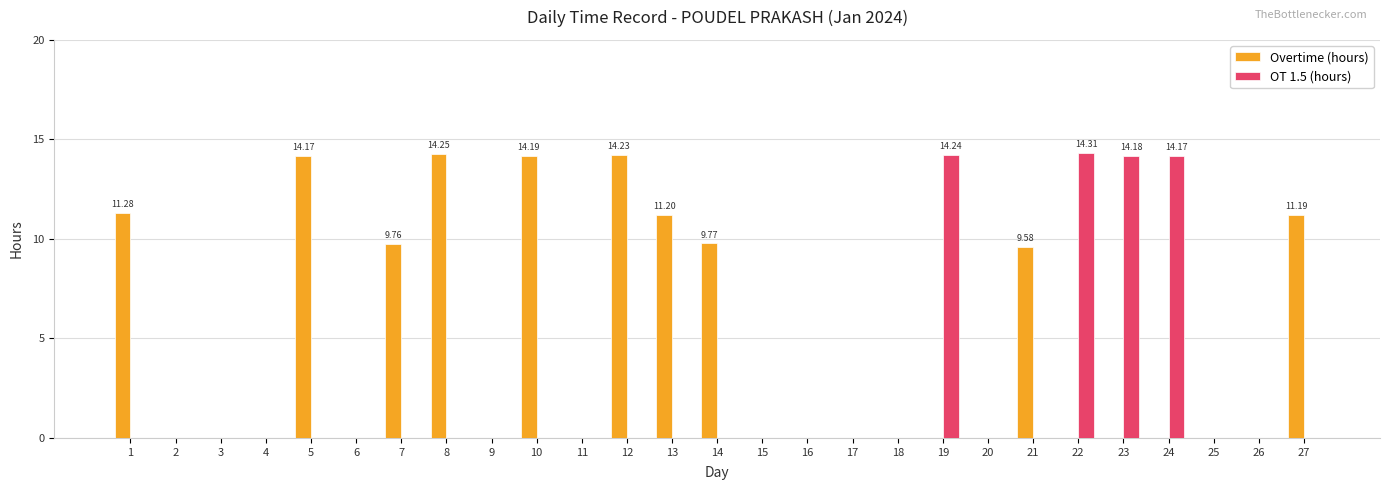

Are the bars horizontal?

No